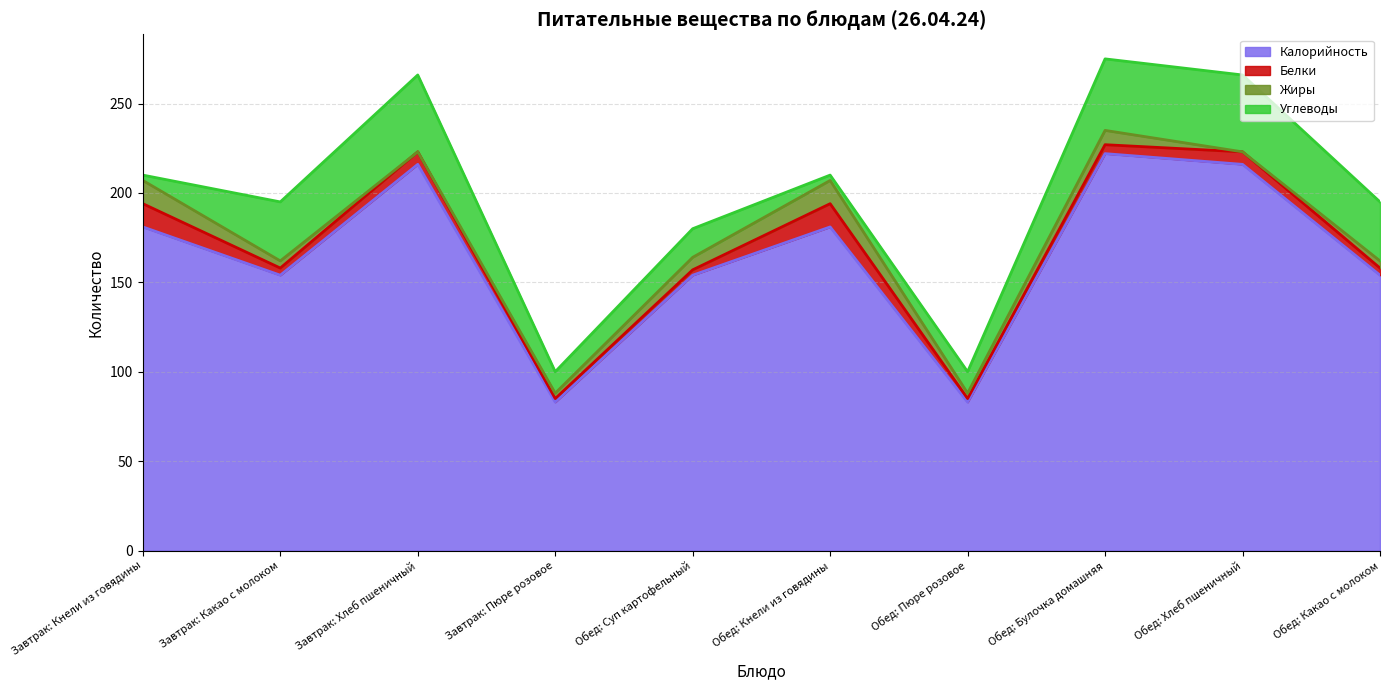

What is the sum of the Калорийность values at Обед: Суп картофельный and Обед: Пюре розовое?

237